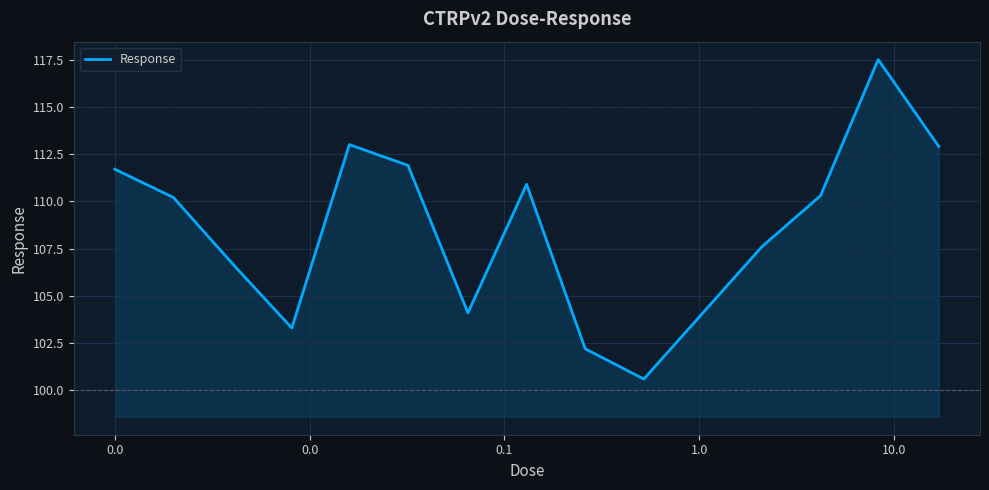

What is the difference between the maximum and minimum values?

16.9